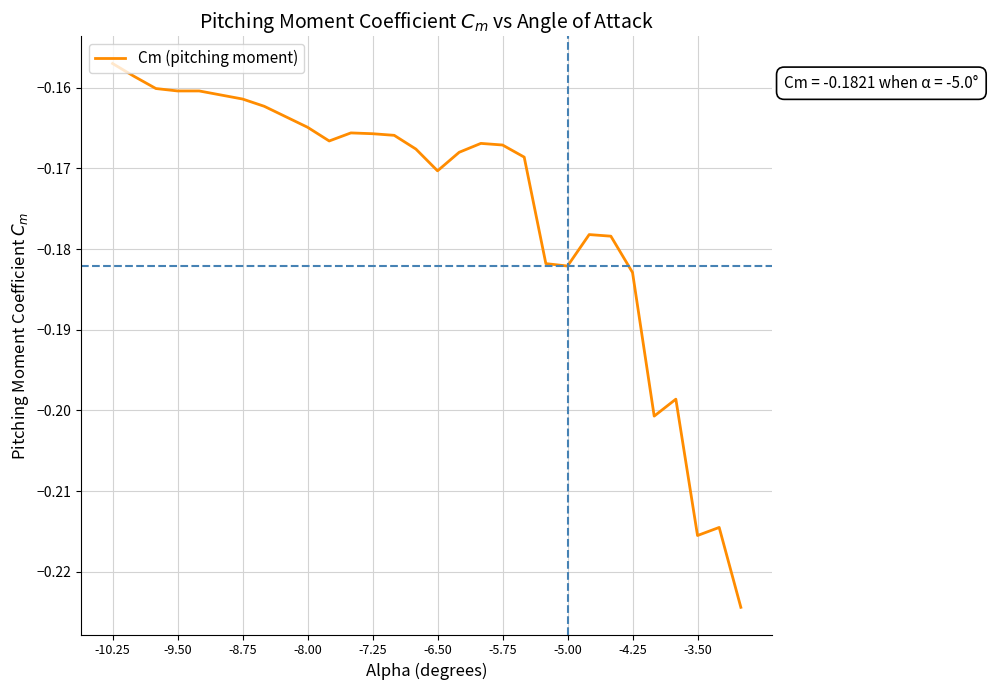

What is the value of the 9th point from the left?

-0.2